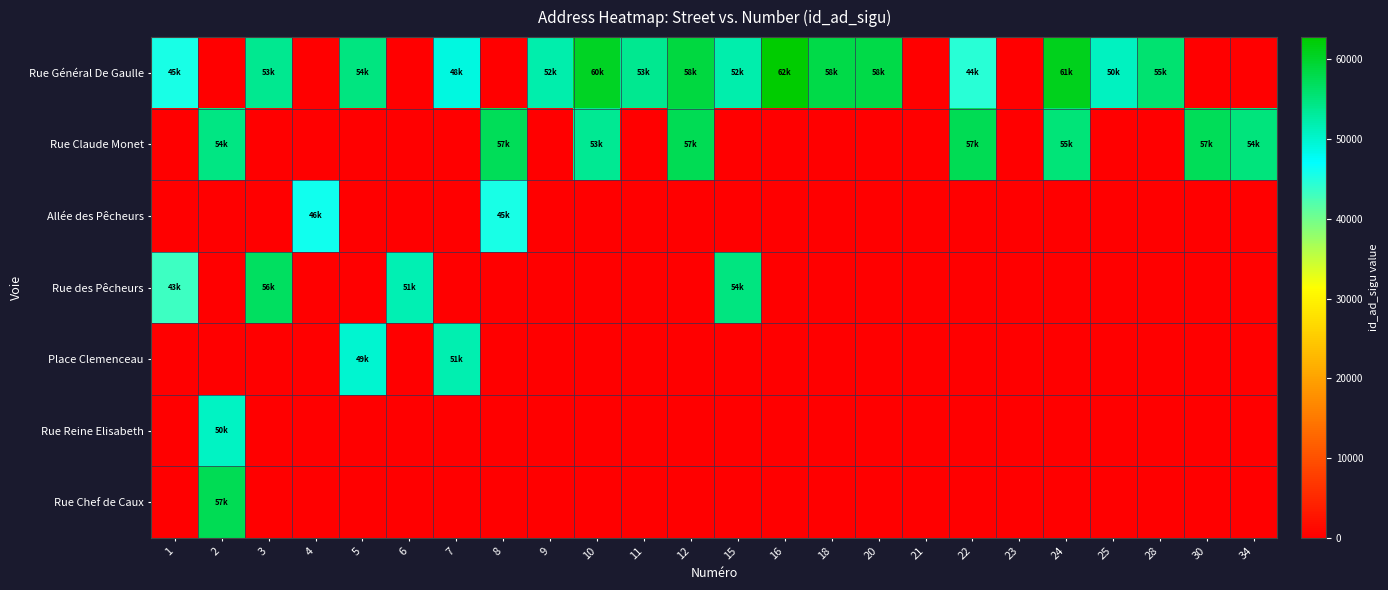

Which category has the lowest value across all series?

2